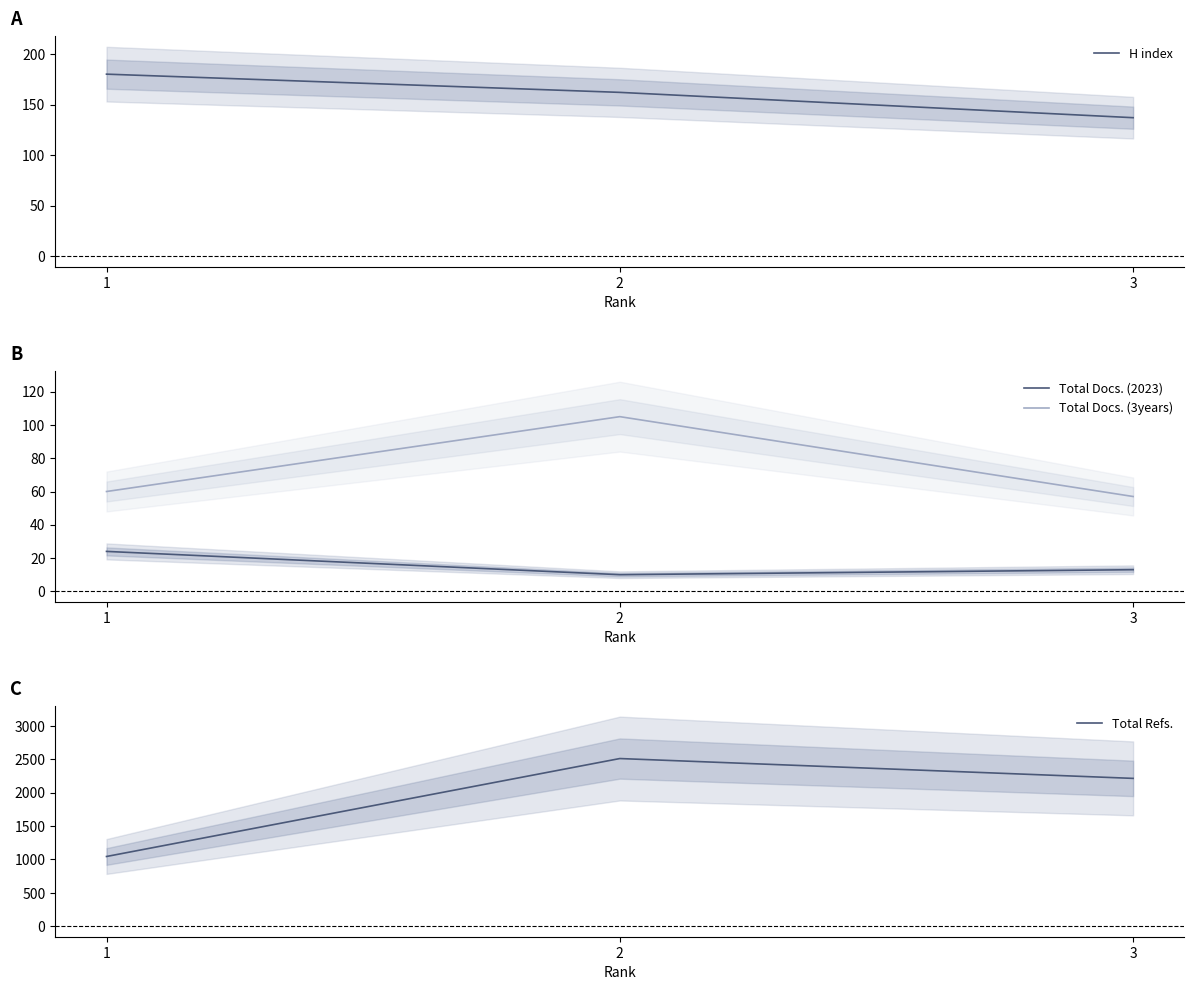

What is the sum of the Total Docs. (3years) values at 3 and 1?

117